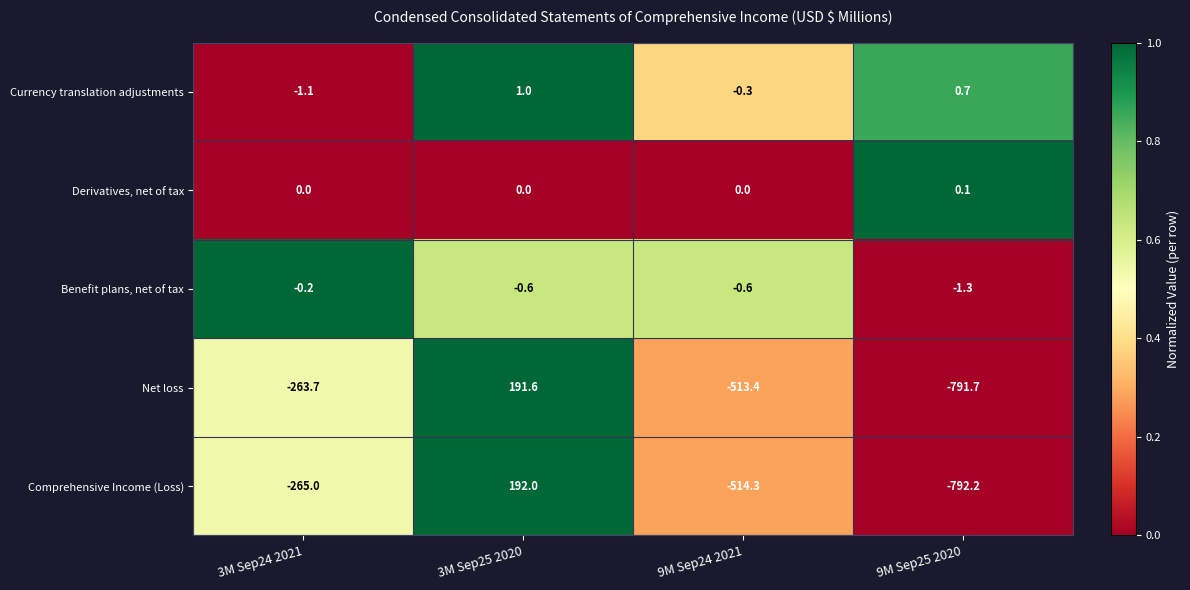

The value of Currency translation adjustments at 9M Sep24 2021 is -0.3. True or false?

True